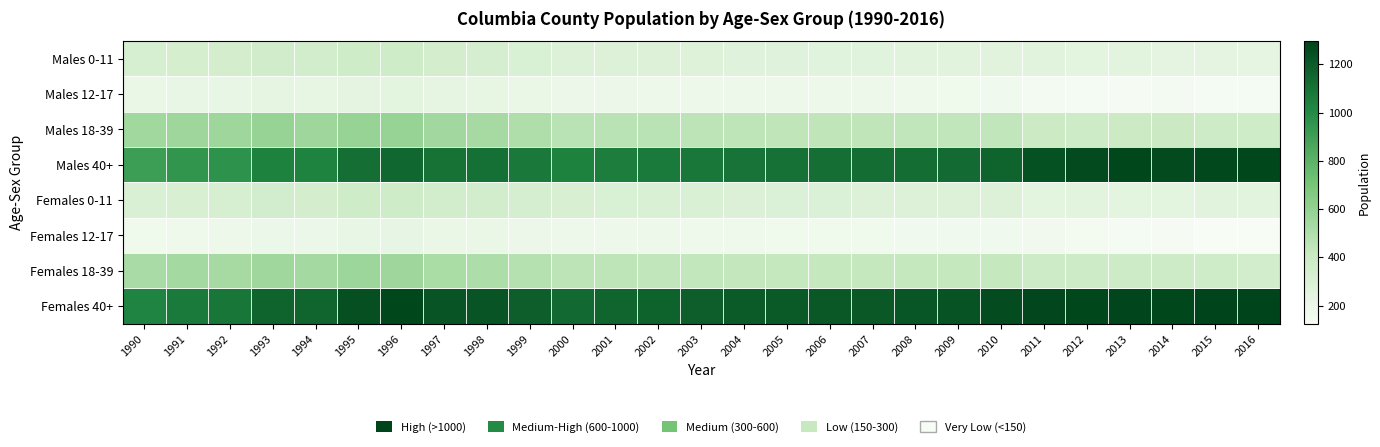

At which category is the sum across all series the highest?

1996